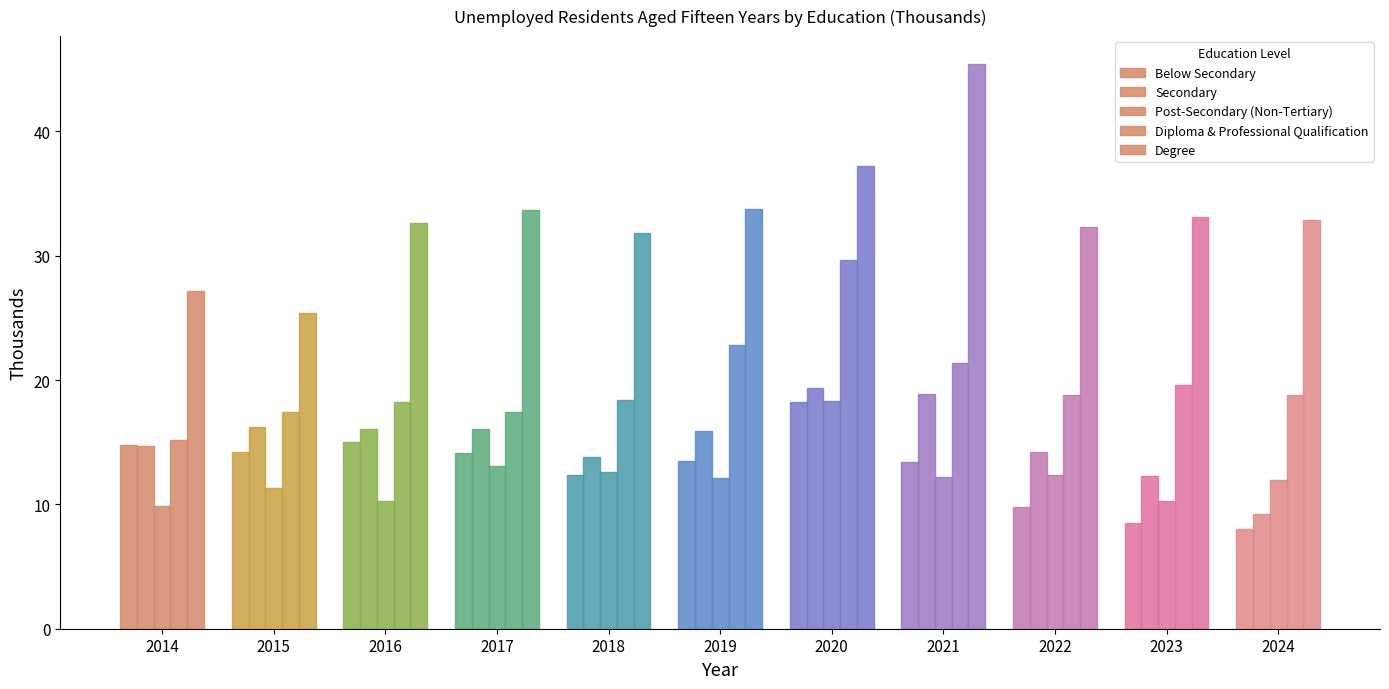

Which has a higher value, 2018 or 2016?

2016